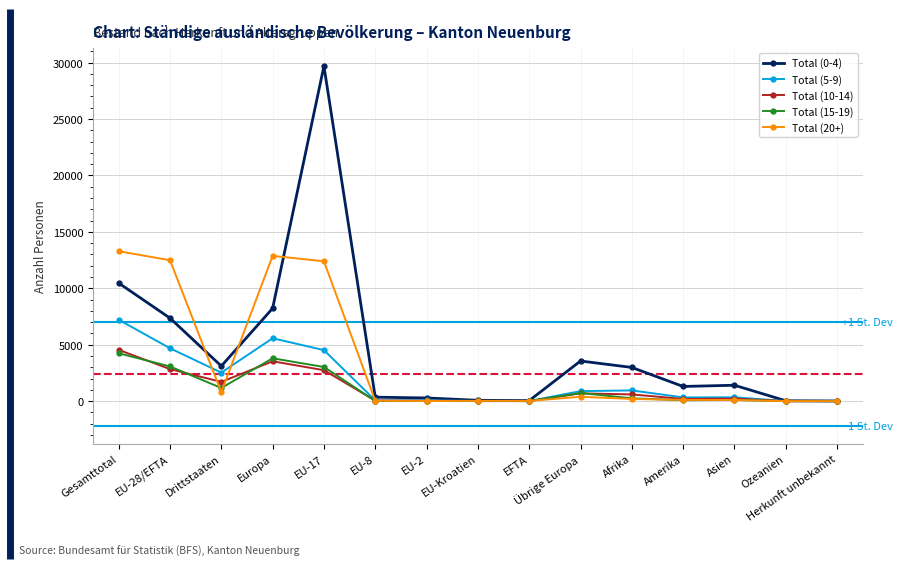

The value of Total (15-19) at Drittstaaten is 1168. True or false?

True